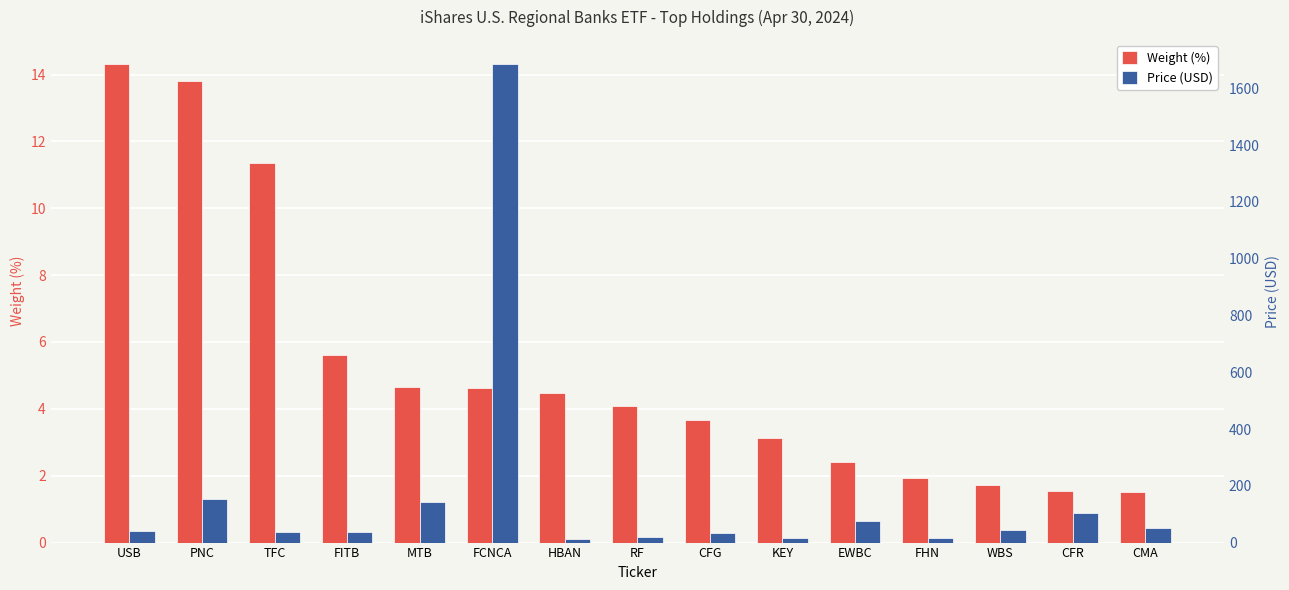

How many data points in Price (USD) are above 40?

8